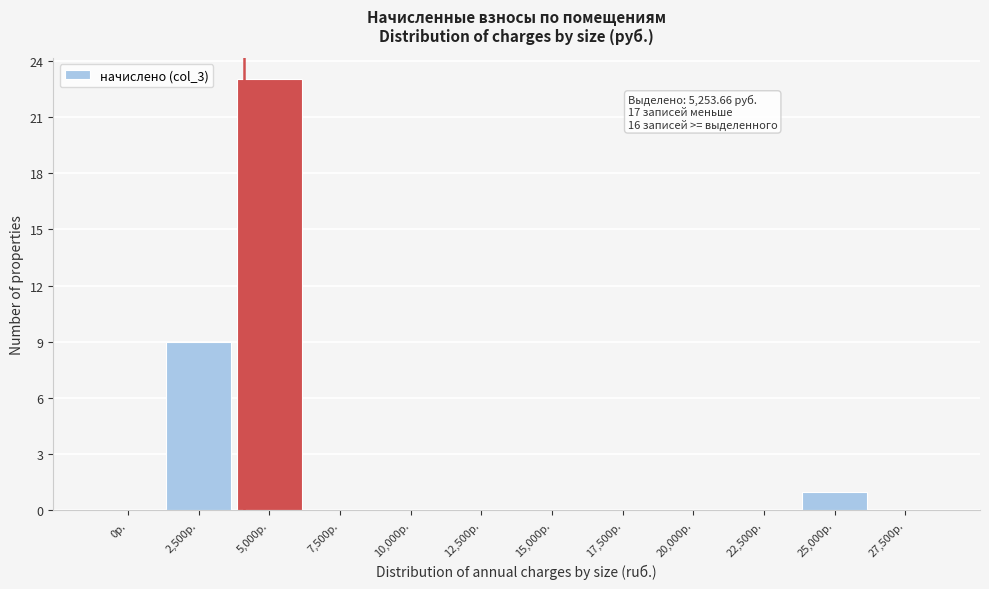

Reading left to right, extract all data points from this chart.

0р.=0	2,500р.=9	5,000р.=23	7,500р.=0	10,000р.=0	12,500р.=0	15,000р.=0	17,500р.=0	20,000р.=0	22,500р.=0	25,000р.=1	27,500р.=0